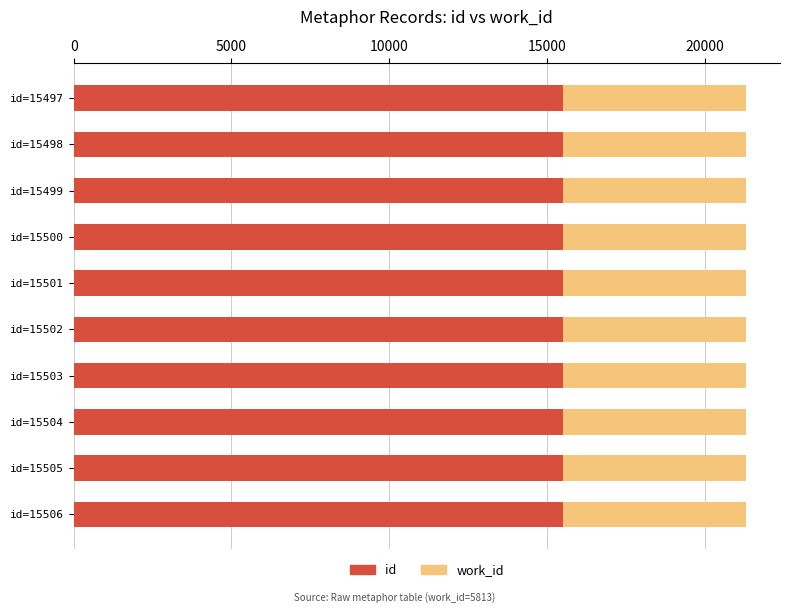

At id=15502, list the series in order from smallest to largest.

work_id, id